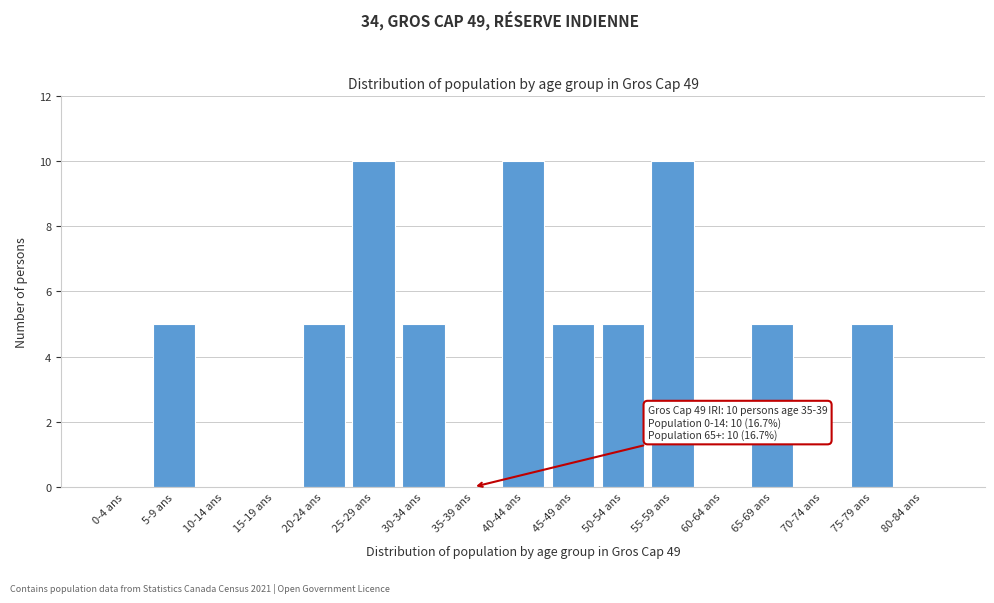

Reading right to left, list all the values displayed in this chart.

80-84 ans=0	75-79 ans=5	70-74 ans=0	65-69 ans=5	60-64 ans=0	55-59 ans=10	50-54 ans=5	45-49 ans=5	40-44 ans=10	35-39 ans=0	30-34 ans=5	25-29 ans=10	20-24 ans=5	15-19 ans=0	10-14 ans=0	5-9 ans=5	0-4 ans=0